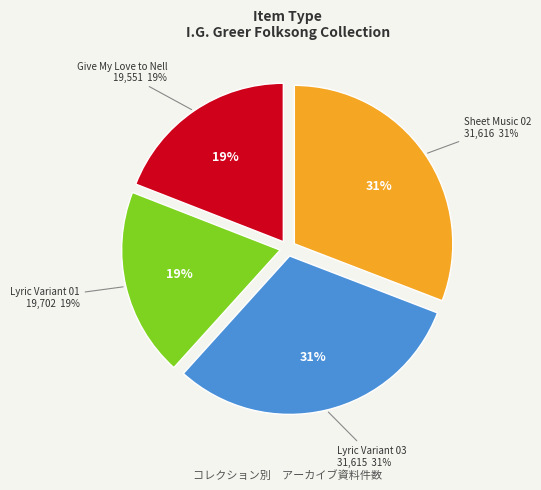

Does Jack and Joe, Lyric Variant 03 represent more than half of the total?

No